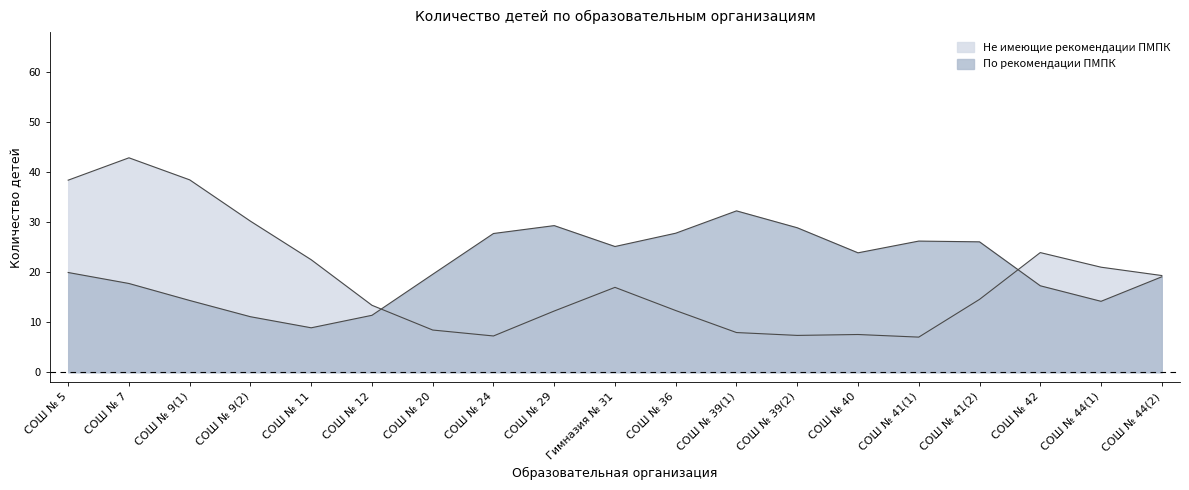

What position from the left is Гимназия № 31?

10